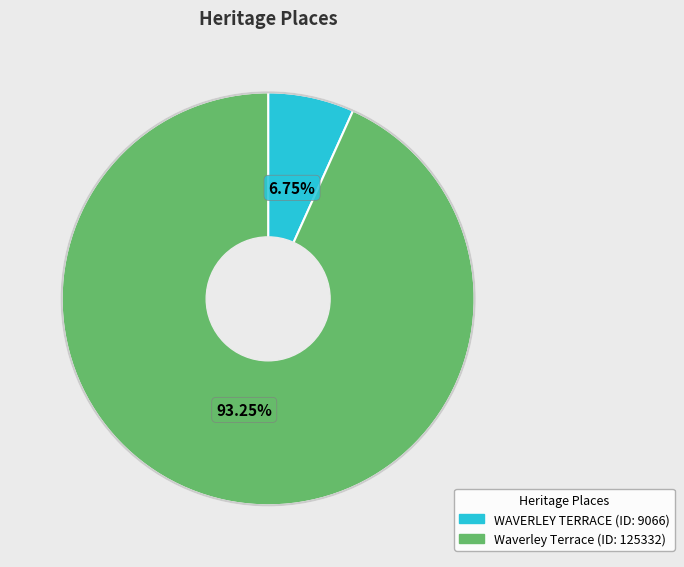

What is the ratio of the value at Waverley Terrace to the value at WAVERLEY TERRACE?

13.8